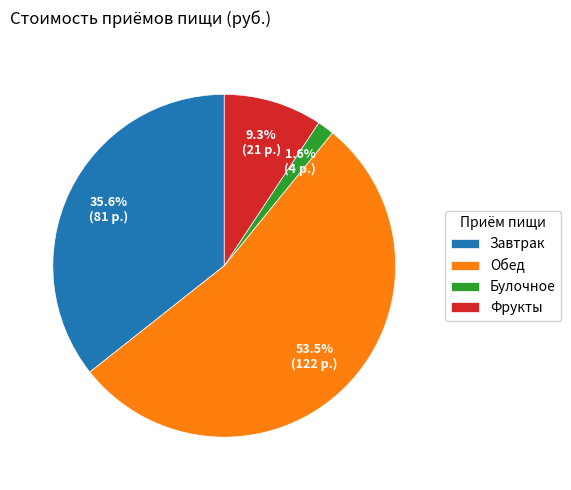

Rank the categories by value from lowest to highest.

Булочное, Фрукты, Завтрак, Обед